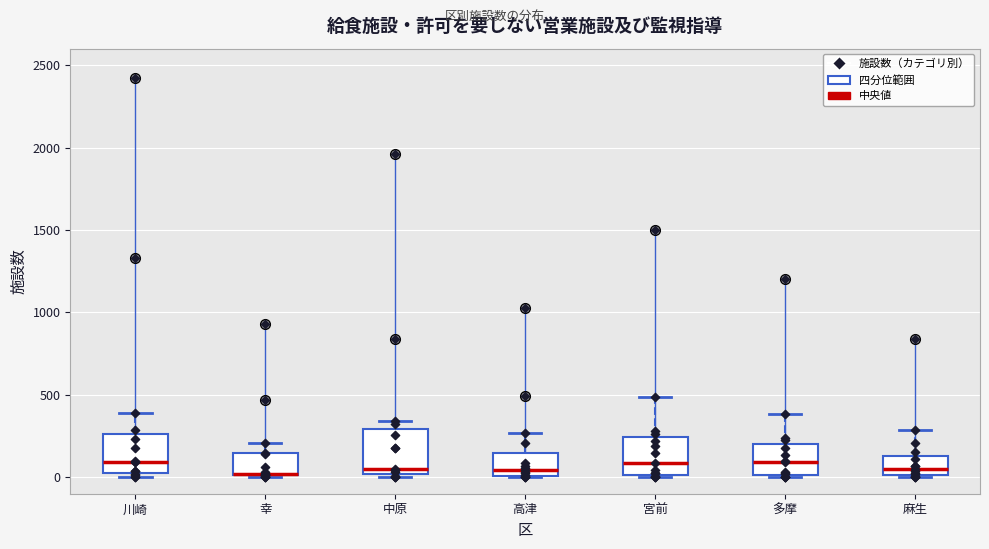

Where is the lower edge of the box for 川崎 on the y-axis? The values are not printed on the chart, so give them approximately, as read against the axis.

50